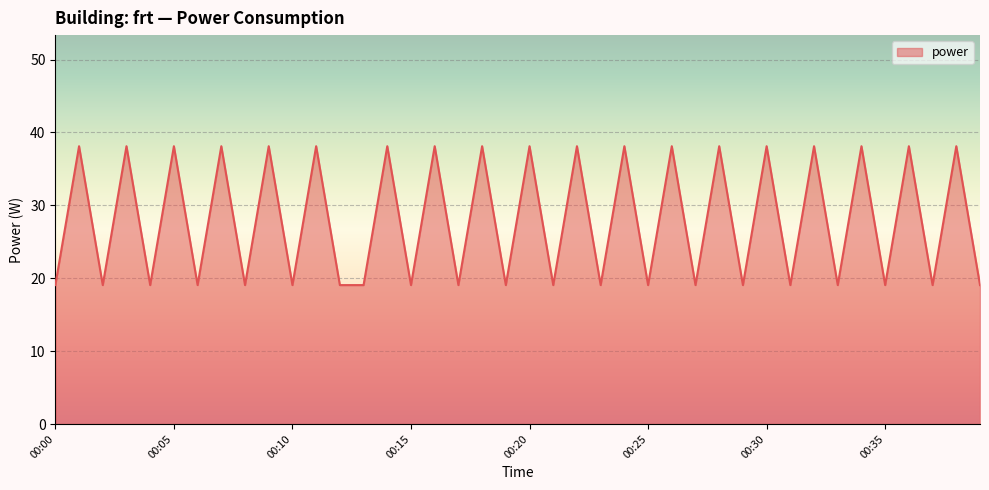

What is the difference between the maximum and minimum values?

19.1